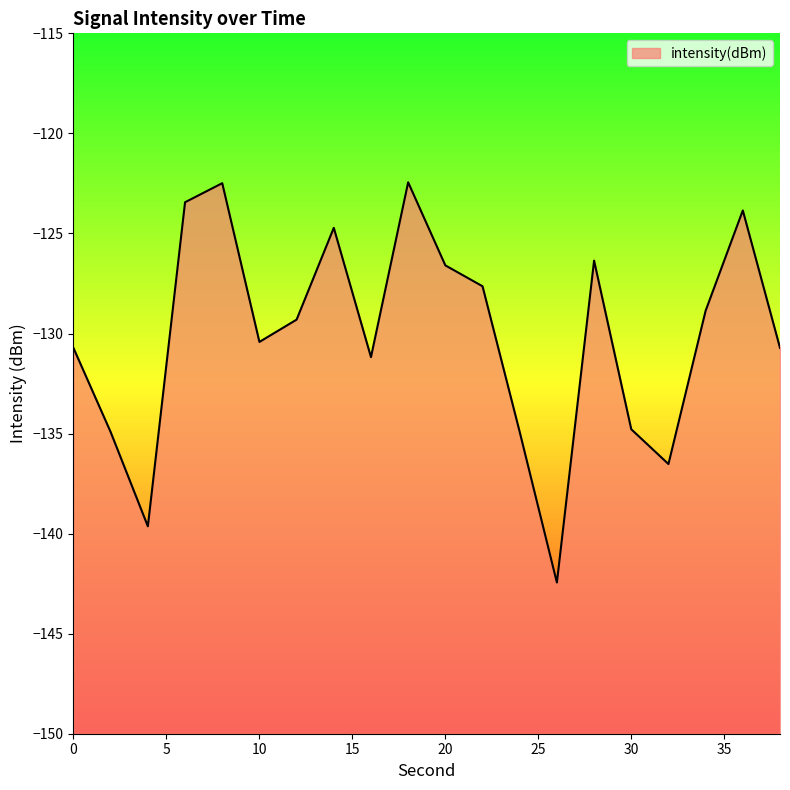

What is the sum of all values?

-2602.0